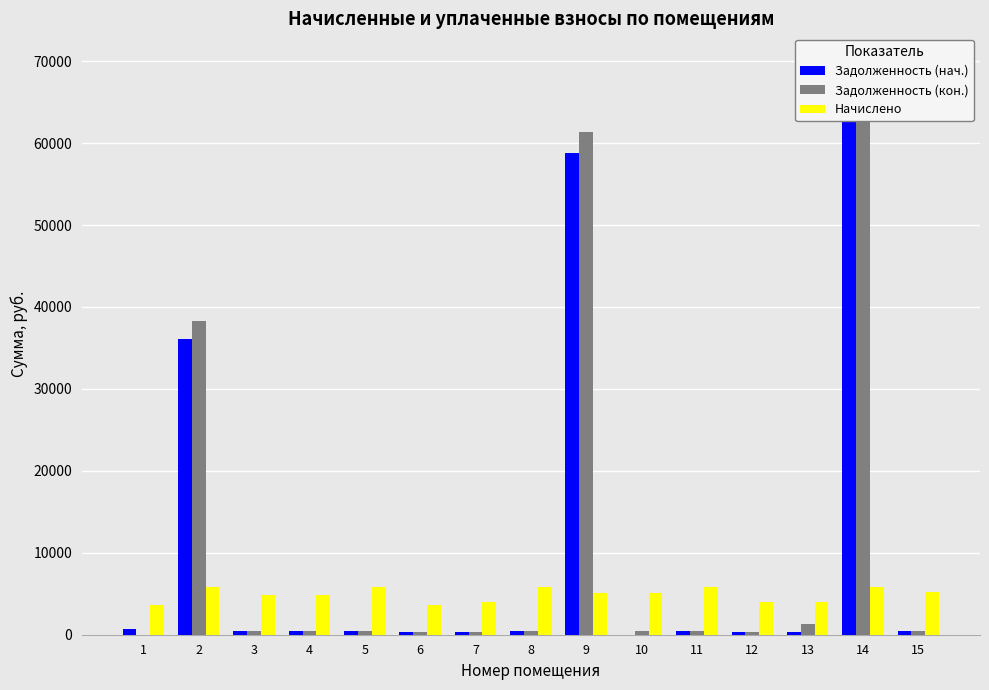

Rank the series by their maximum value, from lowest to highest.

Начислено, Задолженность (нач.), Задолженность (кон.)